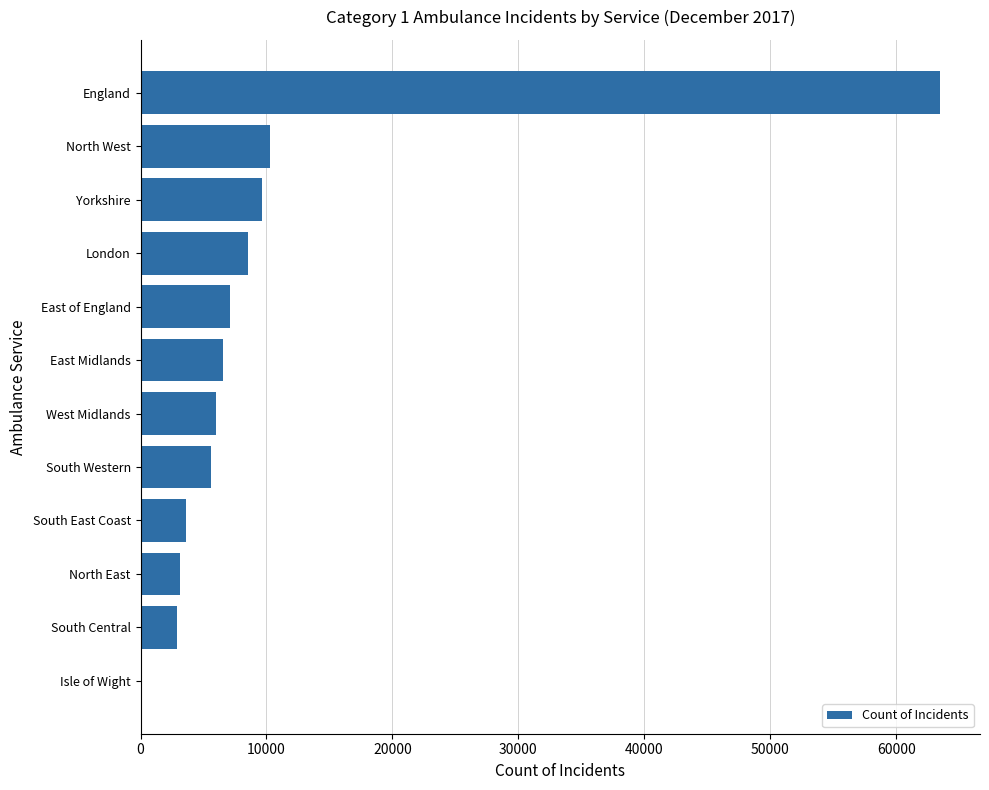

What is the greatest value displayed?

63476